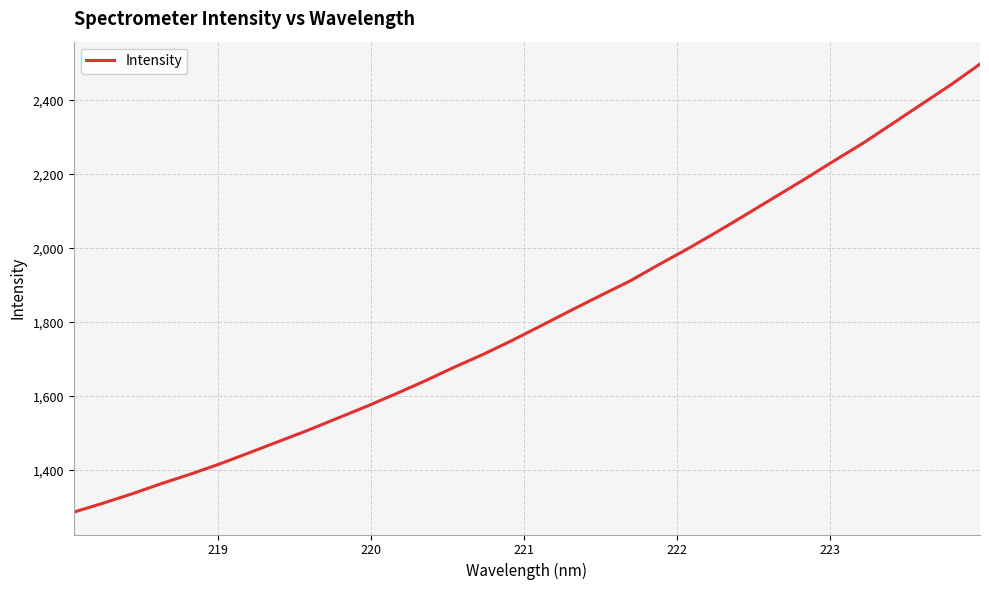

How many values exceed 1791?

16